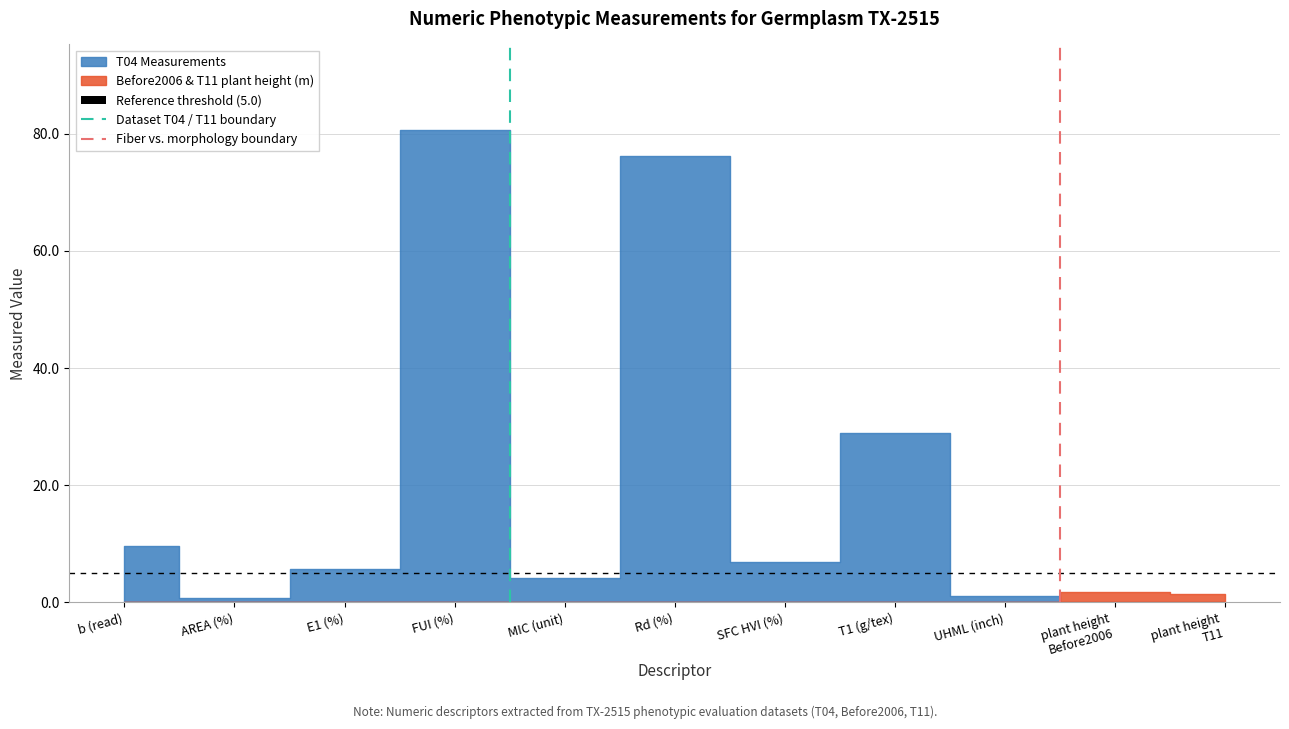

Count the Fiber vs. morphology boundary values in the range 0 to 1.

2